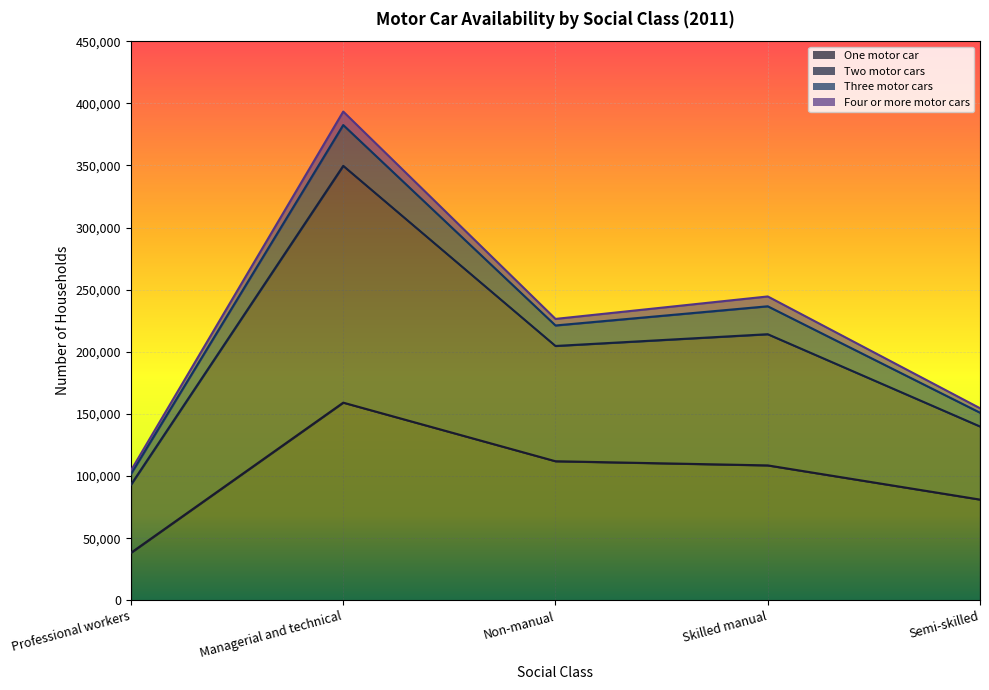

True or false: One motor car has more than 2 interior local peaks.

False